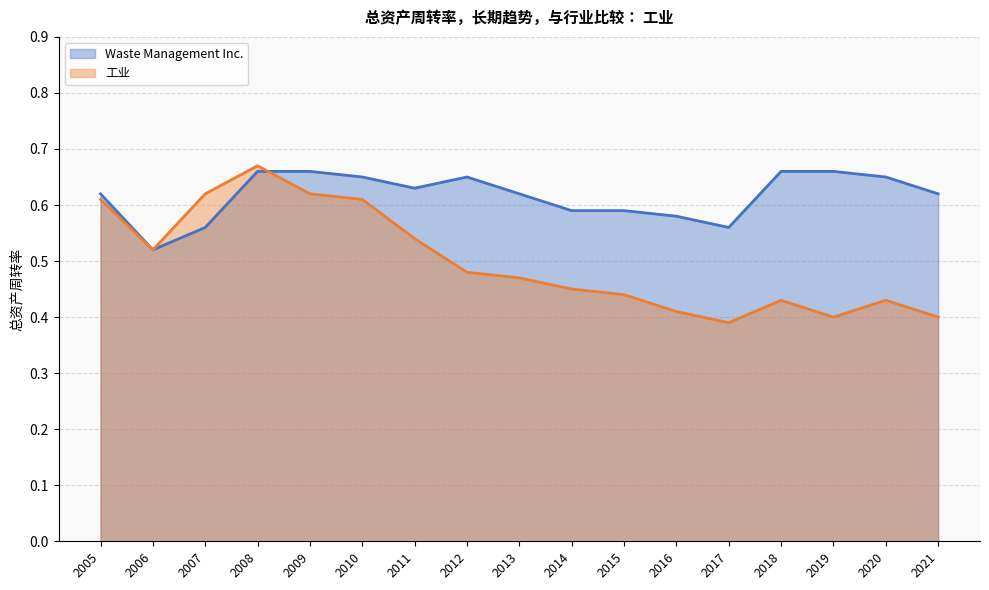

How many intersections are there between Waste Management Inc. and 工业?

1